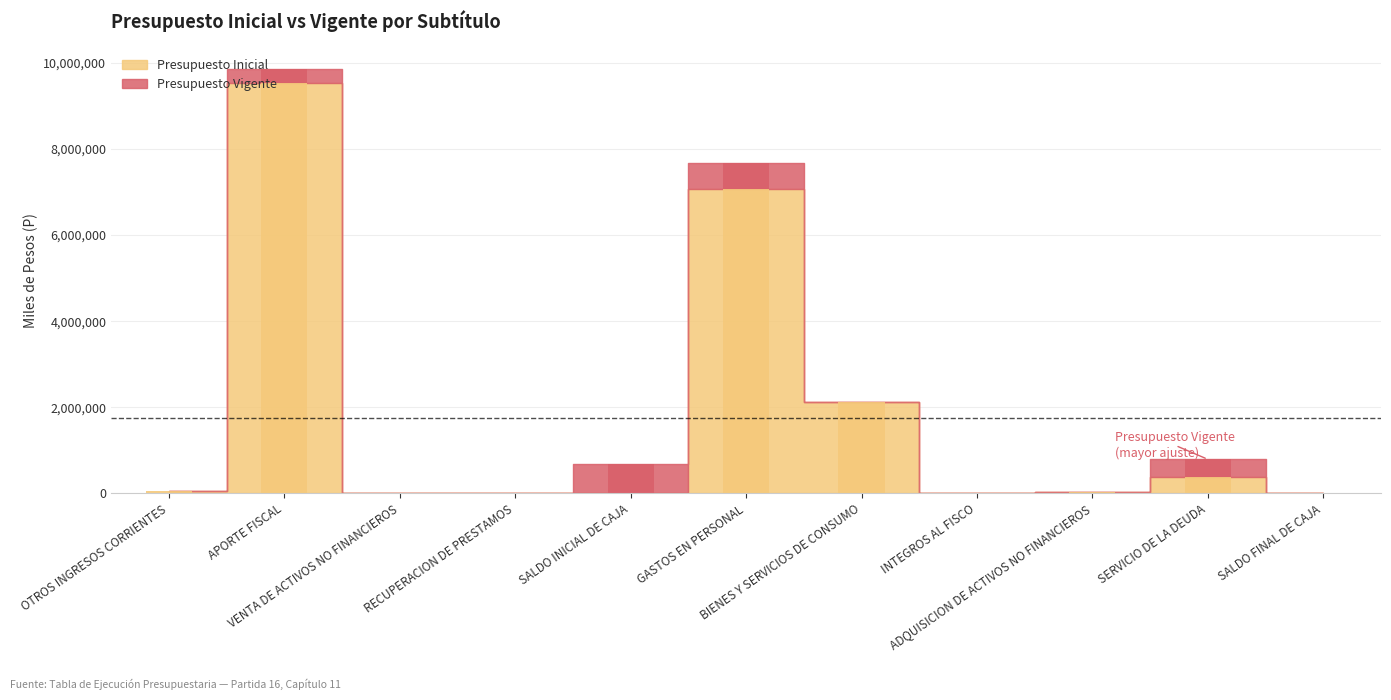

True or false: the data shows 115 at INTEGROS AL FISCO.

True